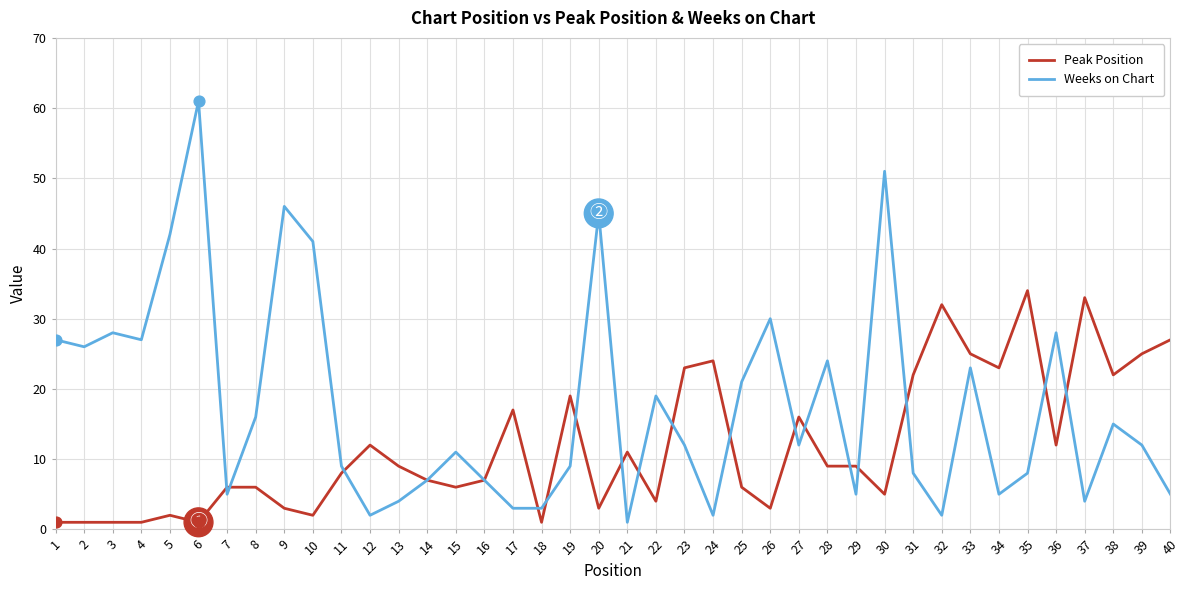

What are all the series names shown in the legend?

Peak Position, Weeks on Chart